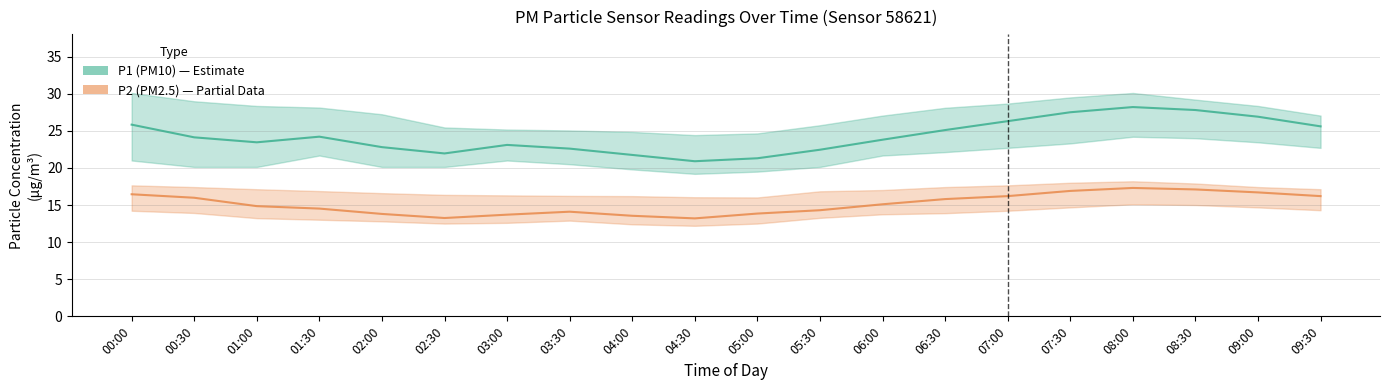

What is the sum of all P1 (PM10) values?

485.7